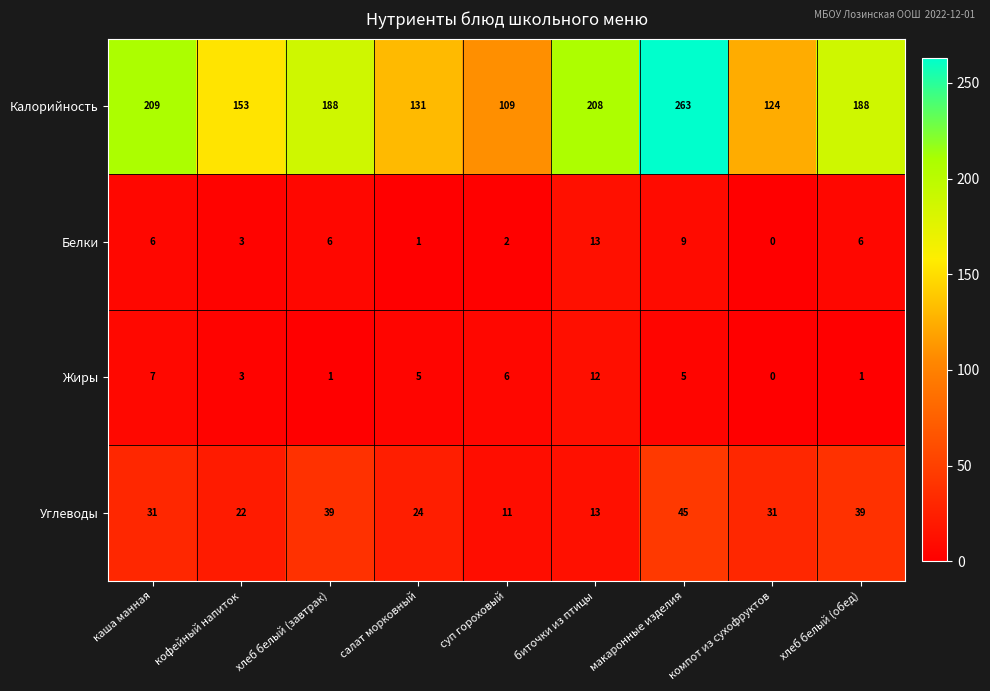

Which label corresponds to the largest value in the chart?

макаронные изделия